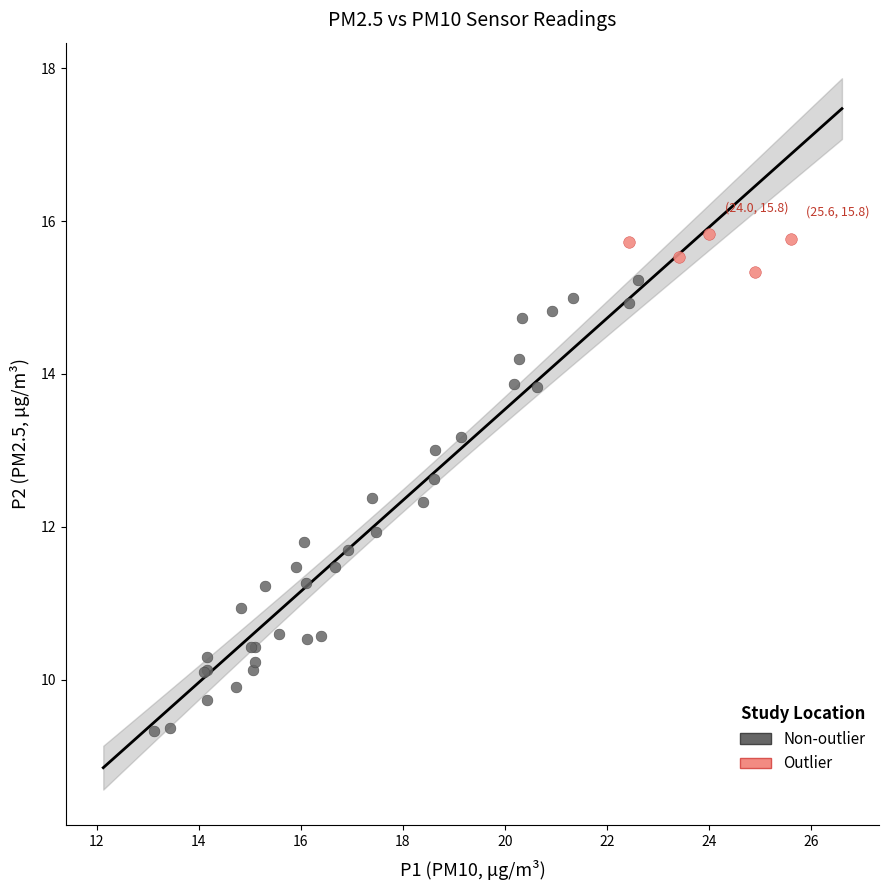

Which series contains the highest Y value?

Outlier